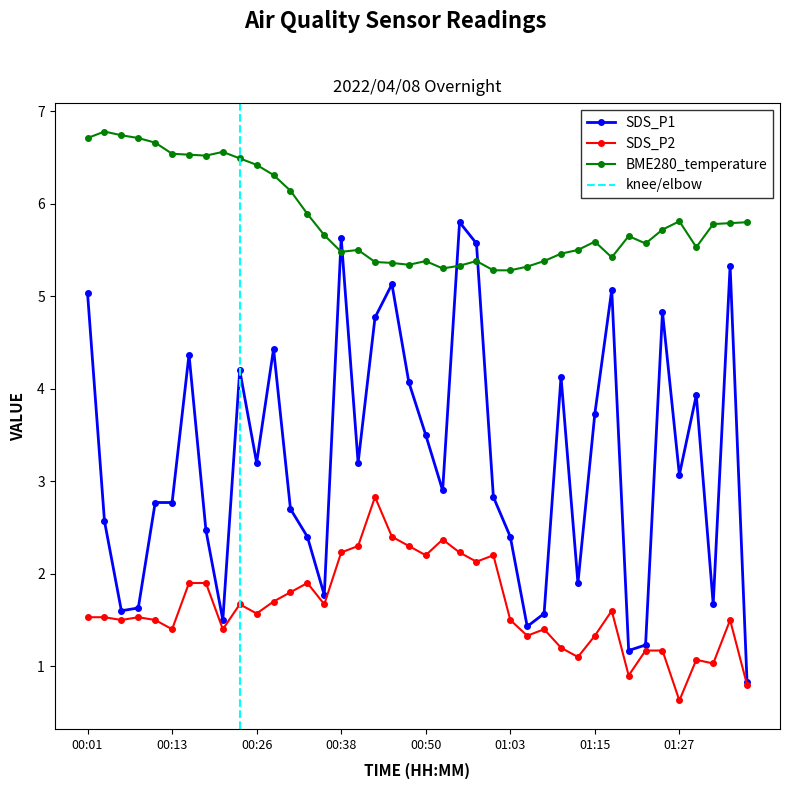

True or false: BME280_temperature and SDS_P1 cross at least once.

True